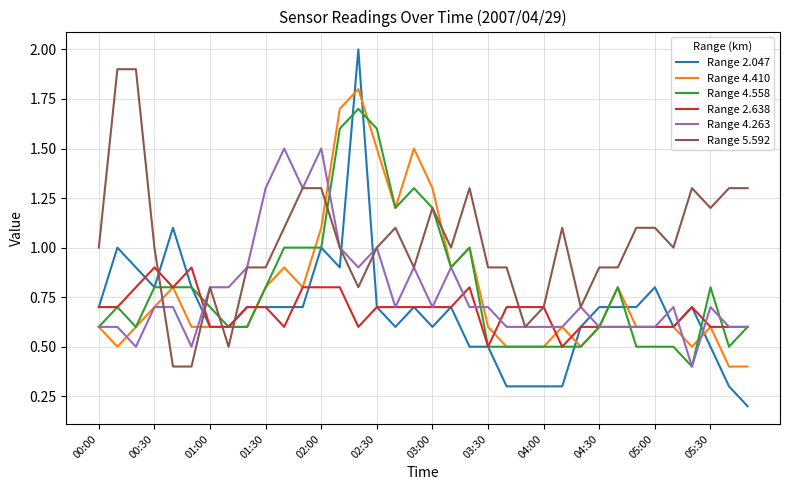

What is the lowest value of the Range 4.410 series?

0.4